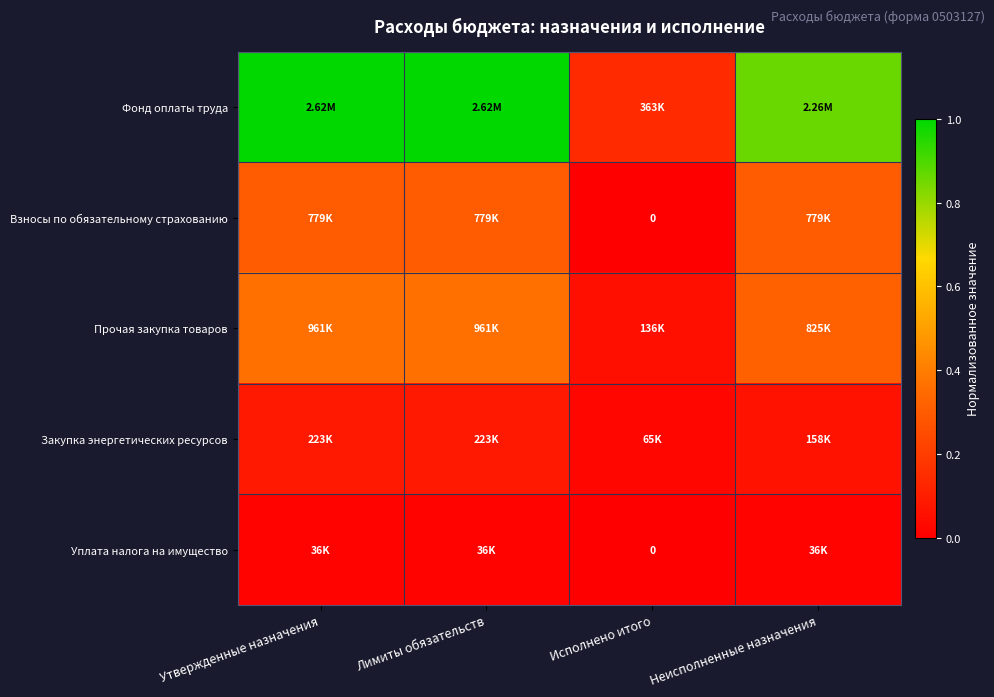

Which series changed the most between Утвержденные назначения and Неисполненные назначения?

Фонд оплаты труда